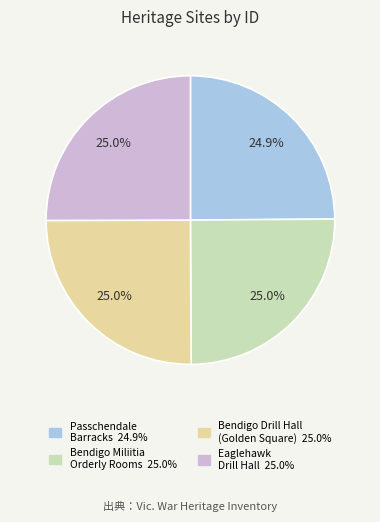

How many segments does this pie chart have?

4